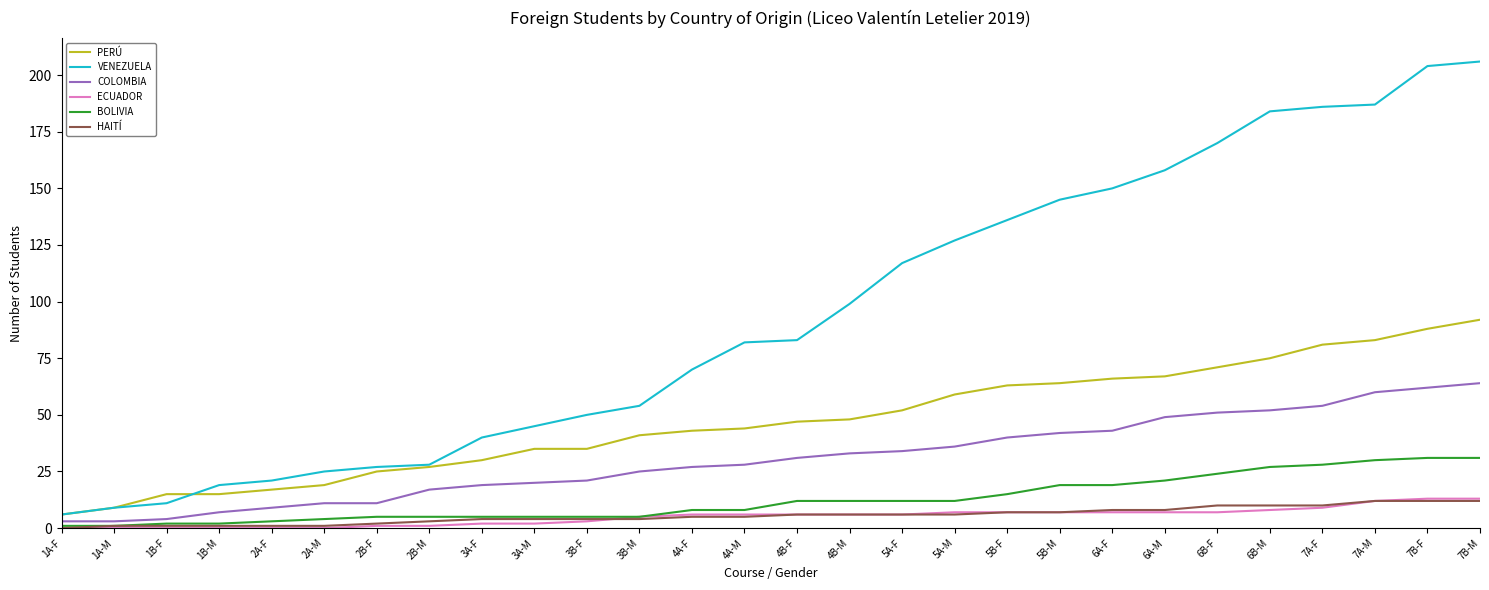

Which series has the largest total across all categories?

VENEZUELA